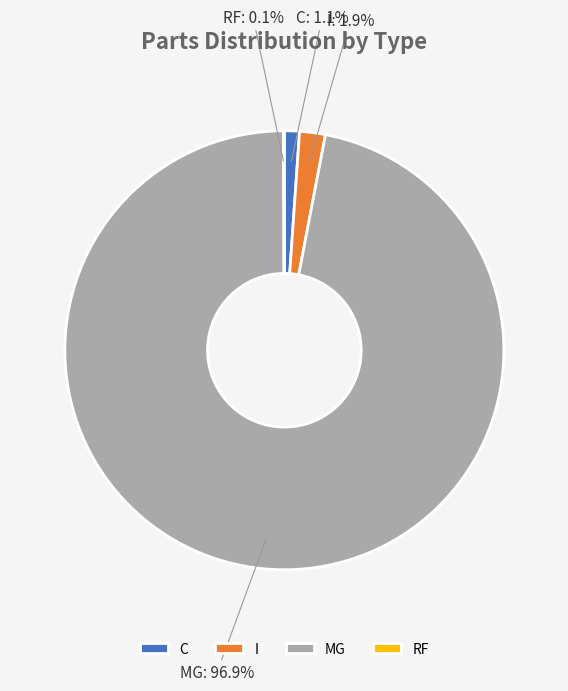

Which category accounts for the majority?

MG